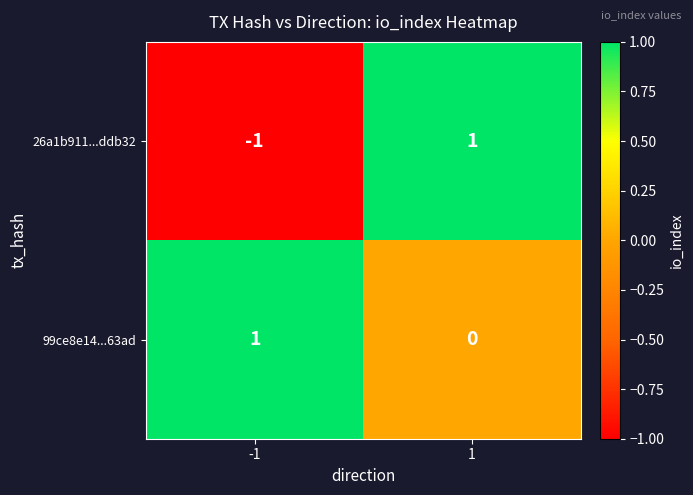

True or false: 99ce8e14...63ad has a value of -1 at 1.

False